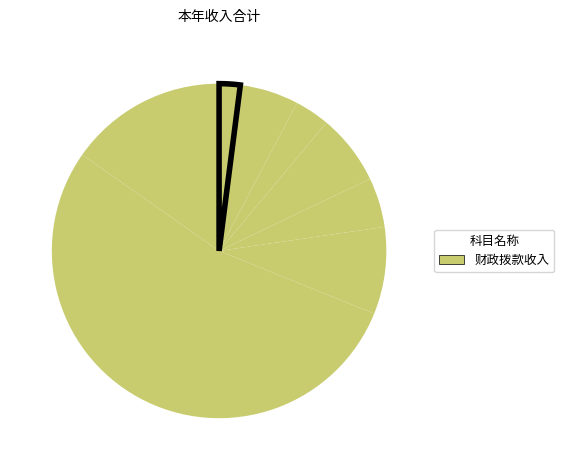

How many segments does this pie chart have?

8